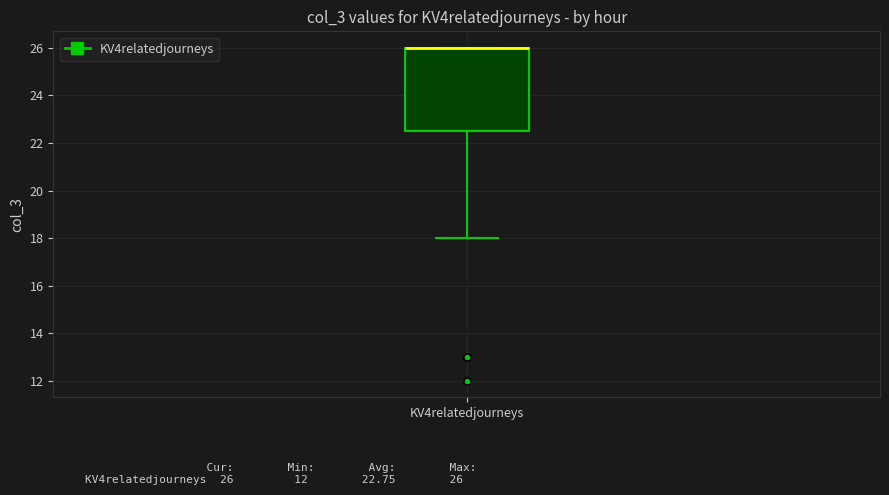

Read this box plot against the y-axis: the position of the median line, the range covered by the box, and the ends of both whiskers. The values are not printed on the chart, so give them approximately, as read against the axis.

median 26.0 (drawn on the box's upper edge), box 22.6 to 26.0, whiskers 18.0 to 26.0